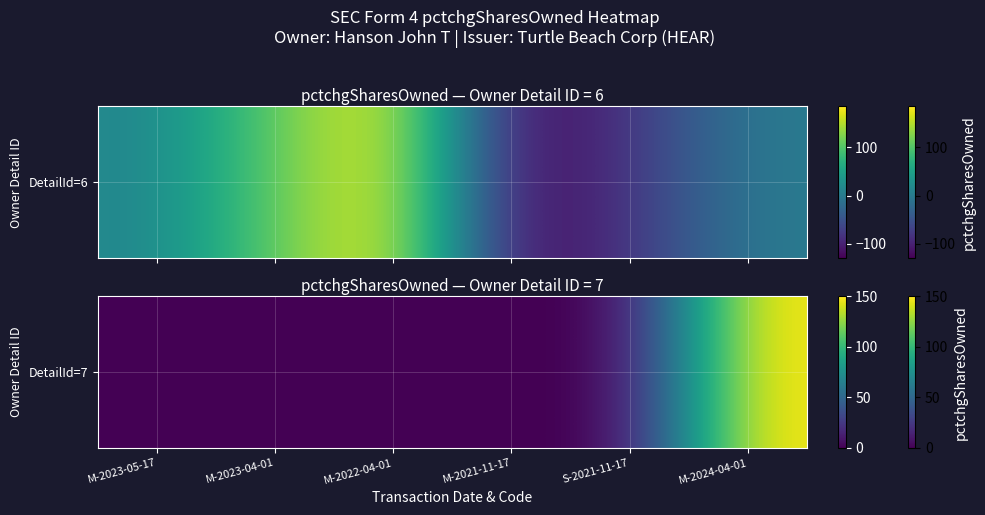

The chart shows a value of 46 at M-2022-04-01. True or false?

False